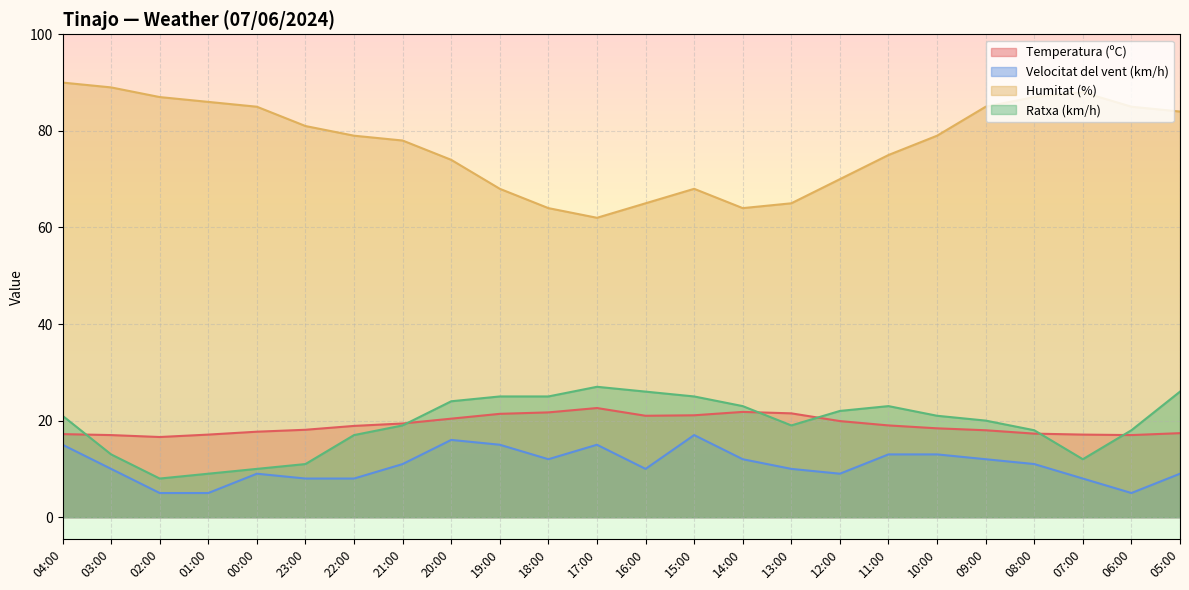

True or false: Ratxa (km/h) and Velocitat del vent (km/h) cross at least once.

False